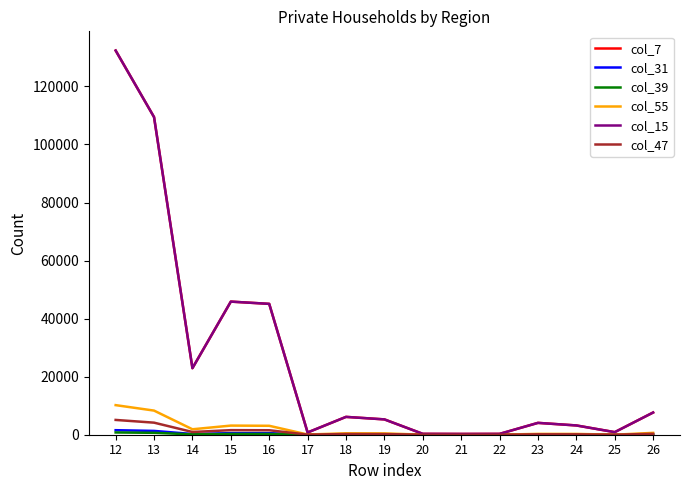

Does the chart display data point markers on the line(s)?

No